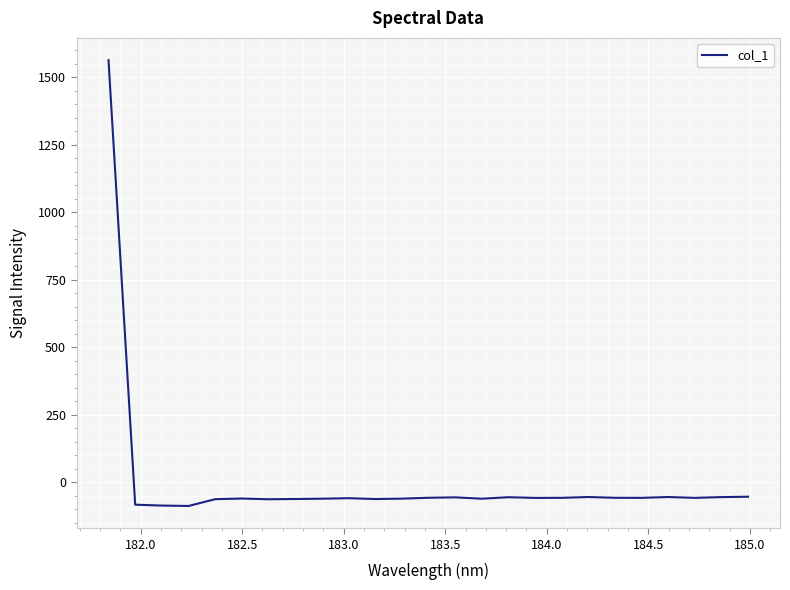

What is the maximum value shown in the chart?

1563.8